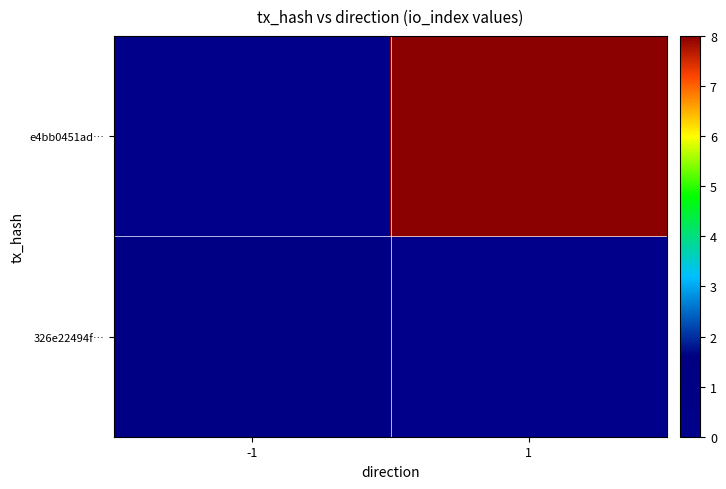

At how many categories does at least one series exceed 7?

1